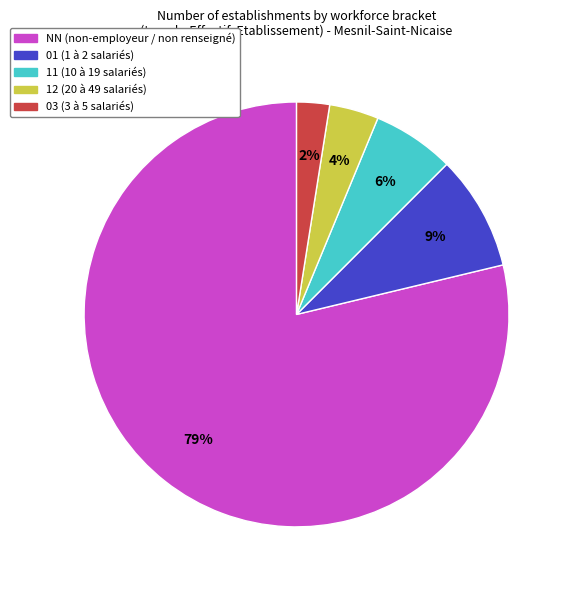

To the nearest percent, what is the average slice percentage?

20%